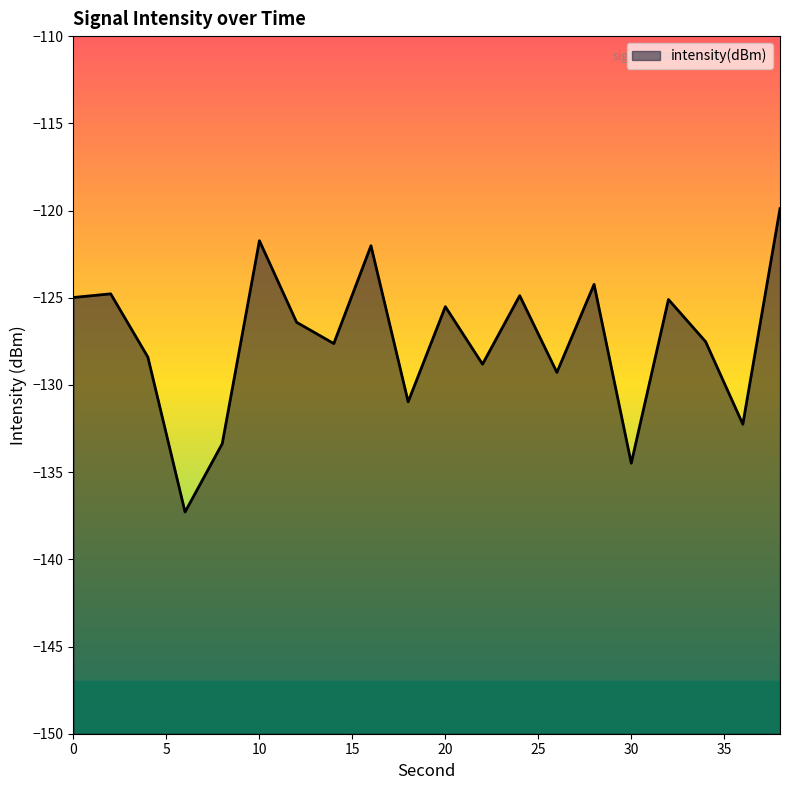

True or false: there are more than 0 points higher than both neighbors.

True